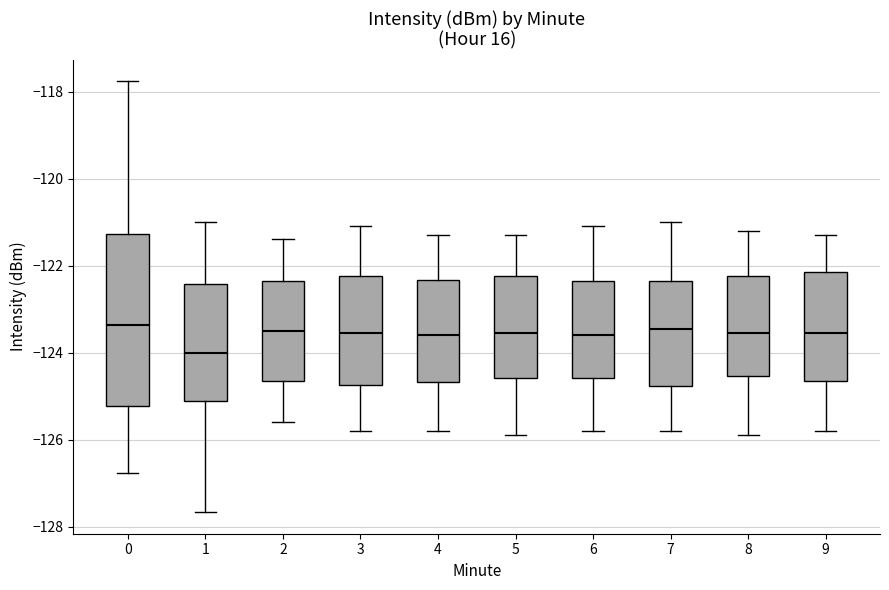

Which box's median line is the lowest?

1